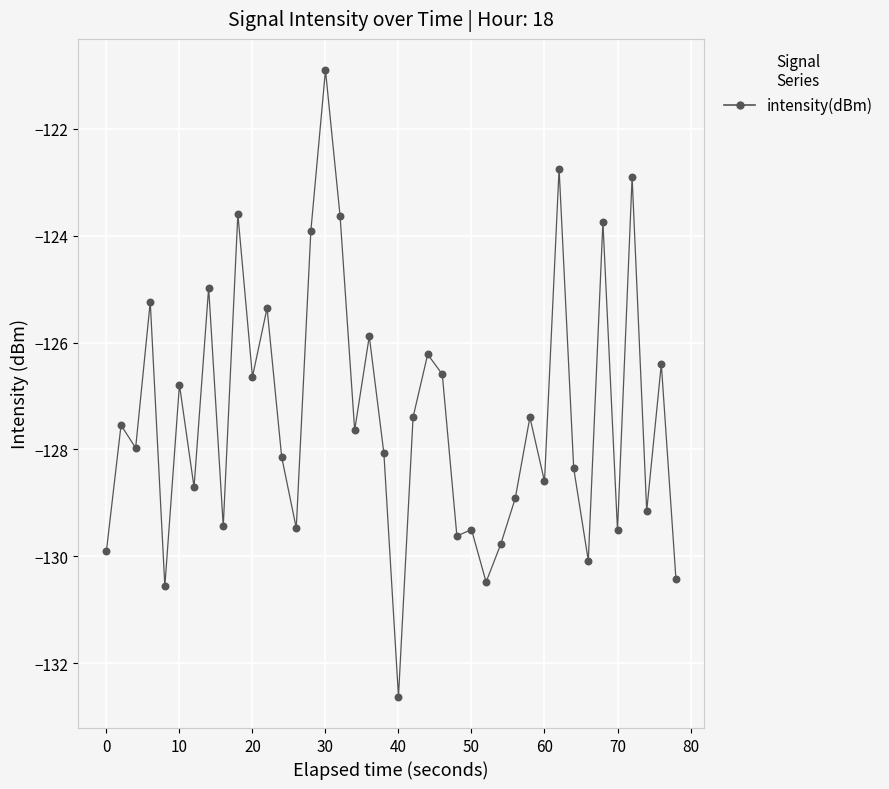

What is the greatest value displayed?

-120.9